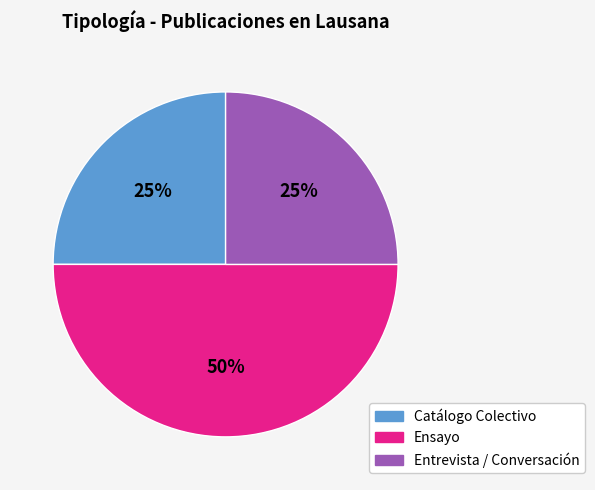

Count the number of slices in the pie.

3